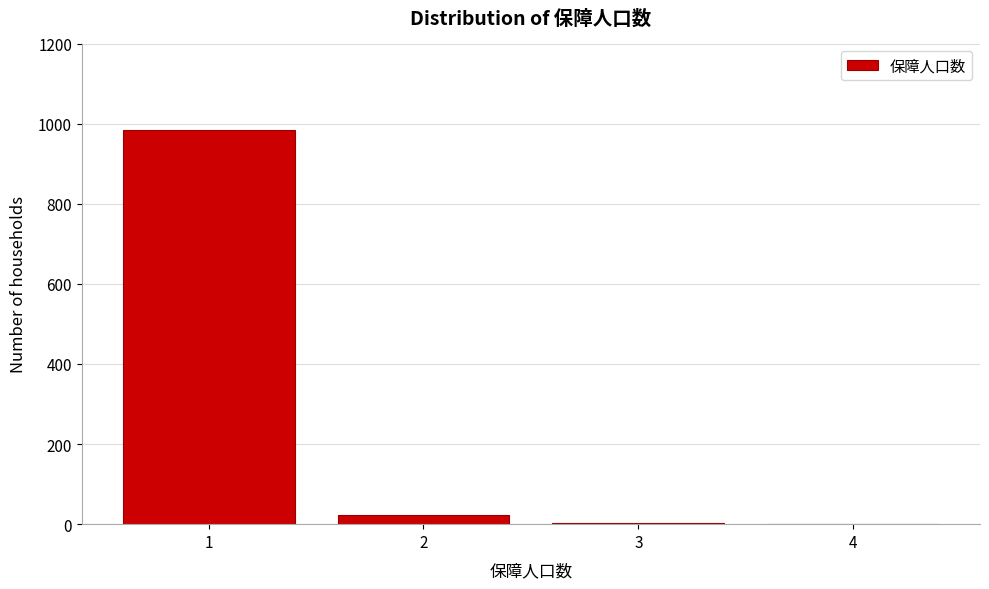

Is it true that the value at 1 is 984?

True